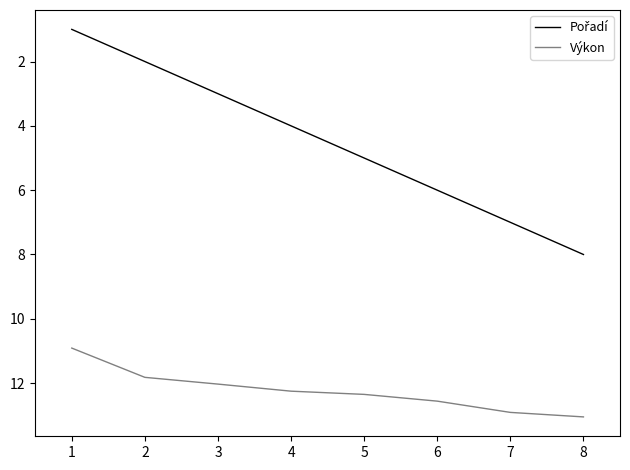

What is the highest value of the Výkon series?

13.1